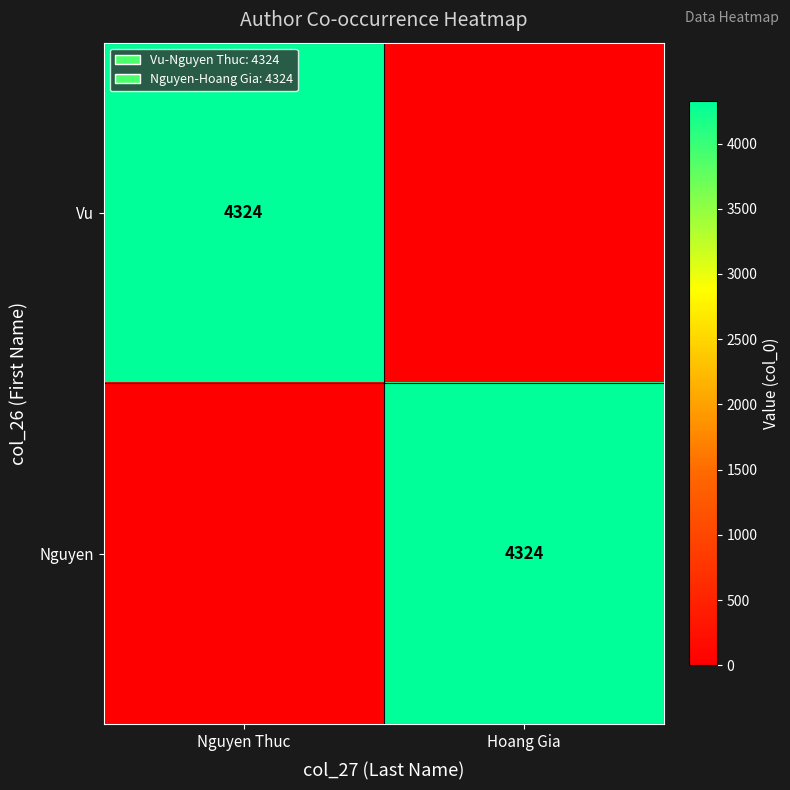

True or false: Vu has a value of 2054 at Nguyen Thuc.

False